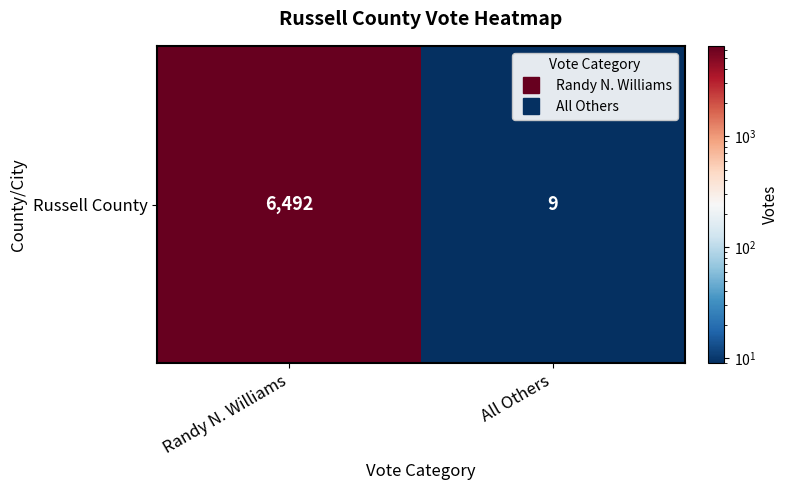

What is the maximum value shown in the chart?

6492